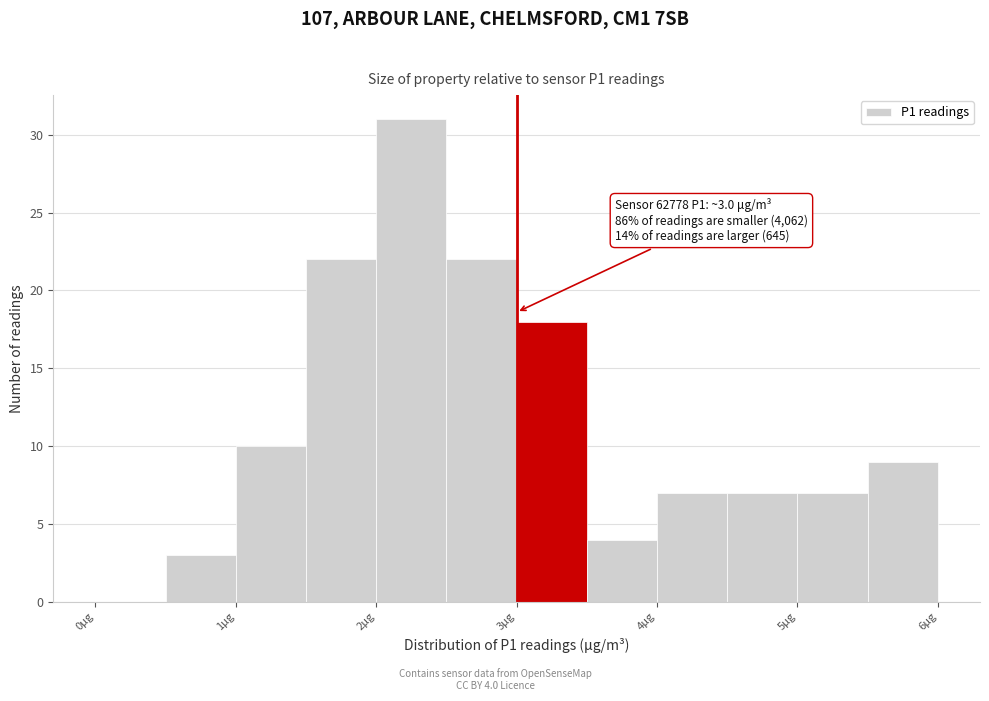

Which range on the x-axis has the tallest bar?

2.0 to 2.5